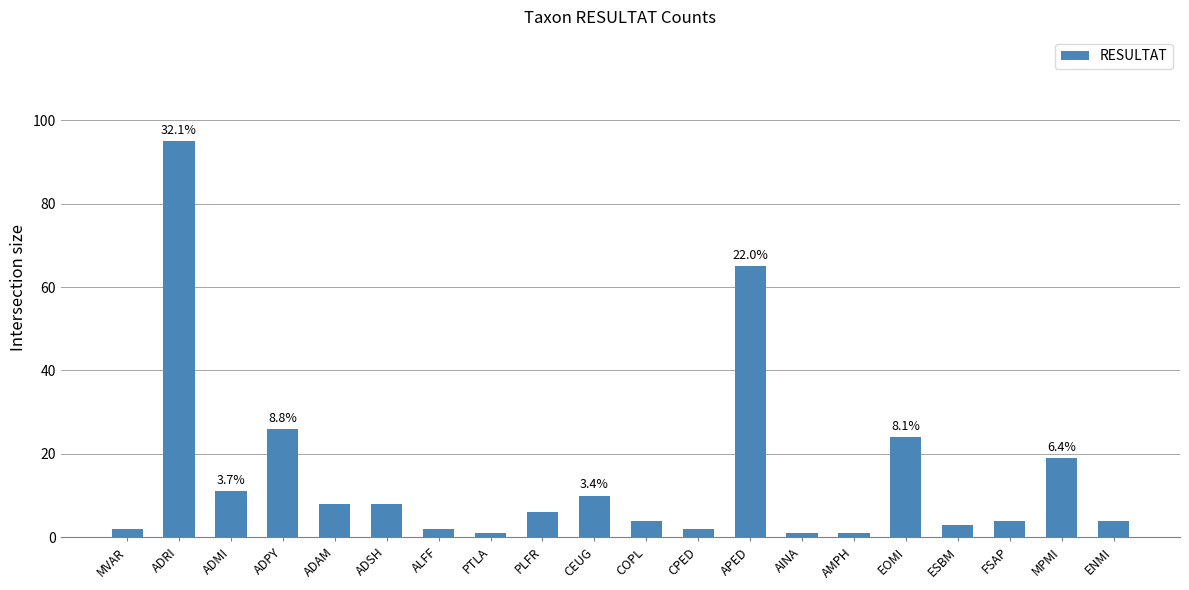

What is the greatest value displayed?

95